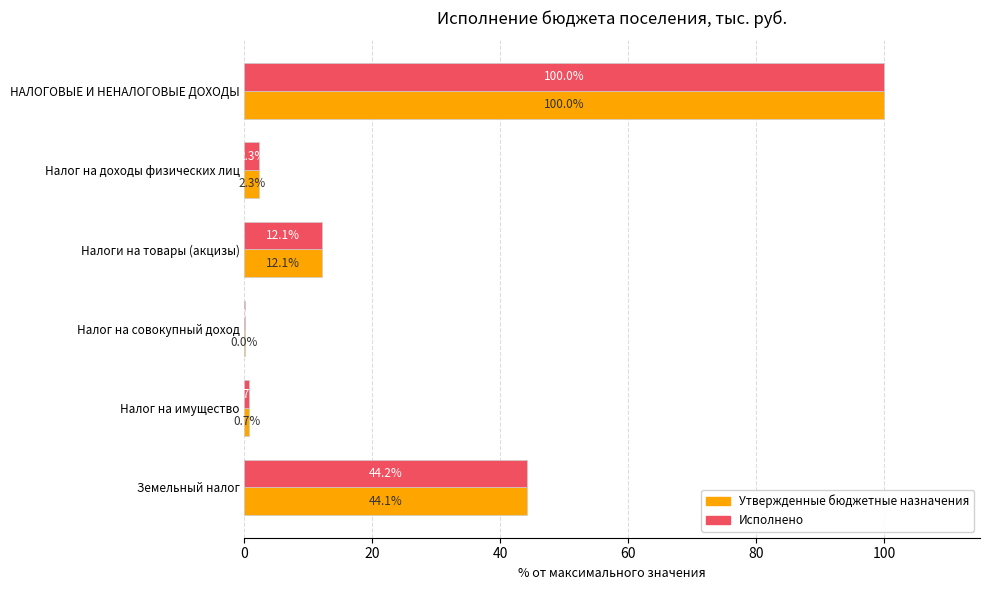

Is the value of Утвержденные бюджетные назначения at Налоги на товары (акцизы) greater than the value of Исполнено at Земельный налог?

No